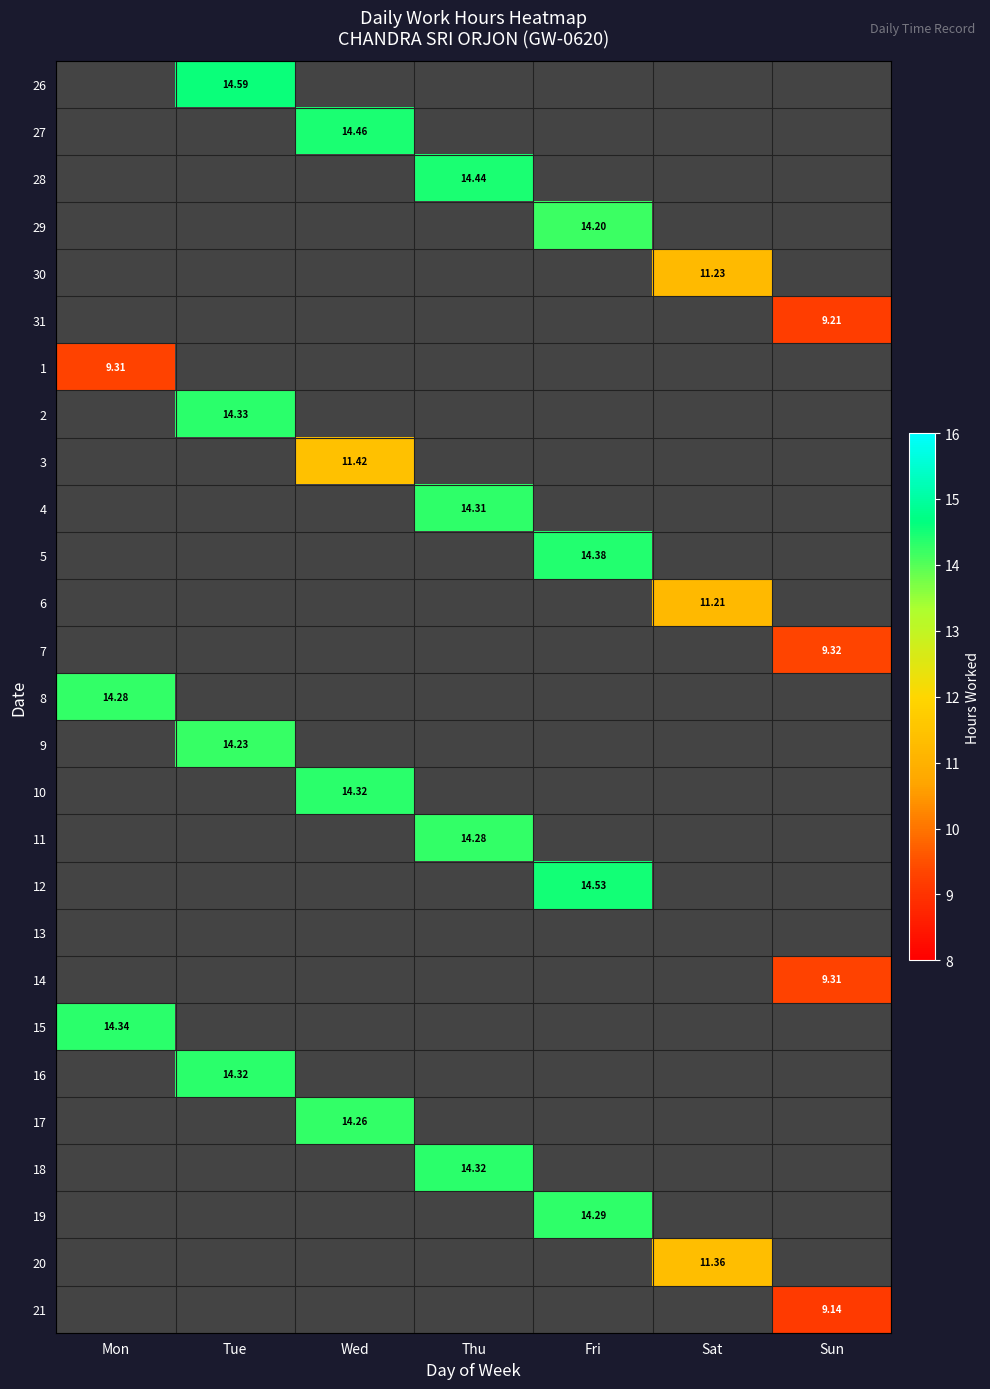

What is the minimum value for 15?

14.3